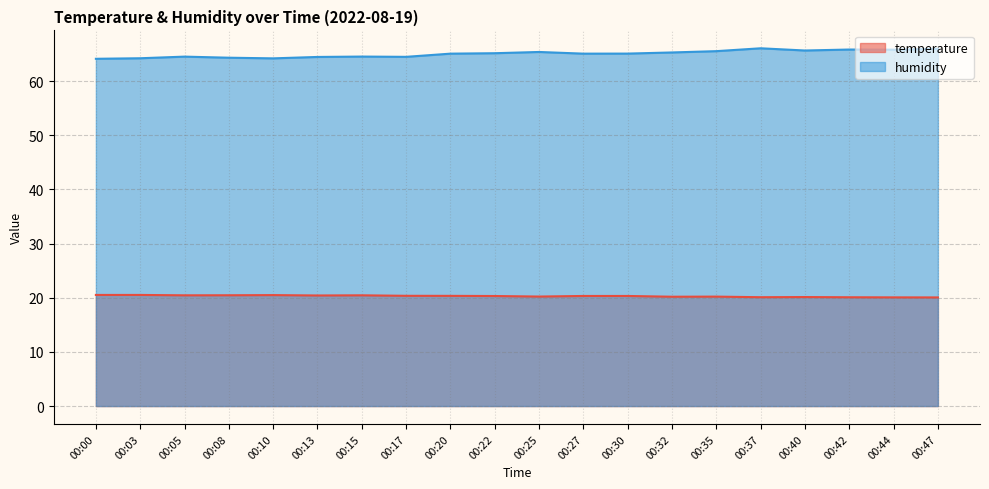

At which label does humidity first exceed 65?

00:20